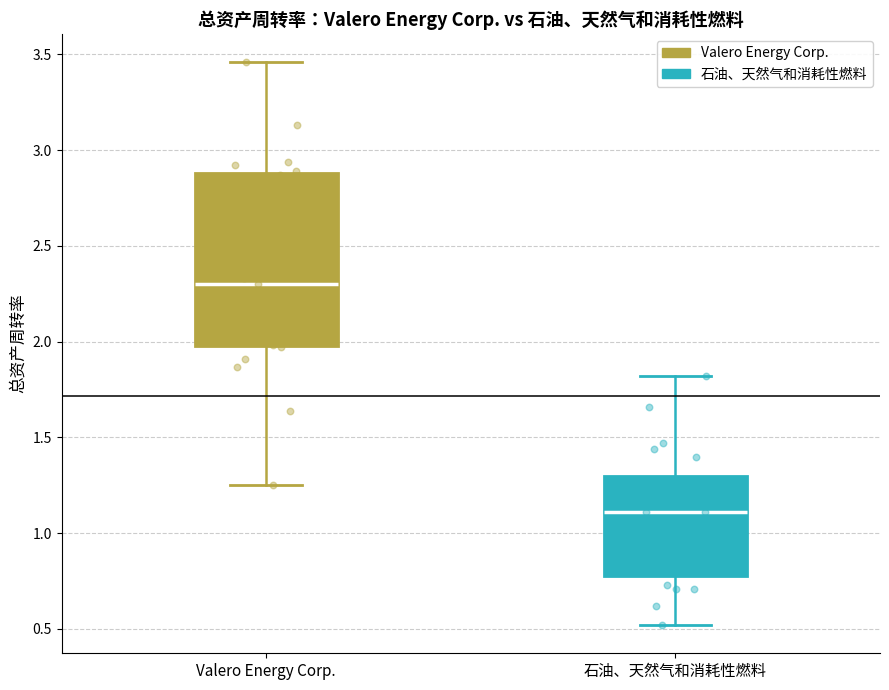

Reading left to right, read every box against the y-axis: the position of its median line, the range the box covers, and the ends of its whiskers. The values are not printed on the chart, so give them approximately, as read against the axis.

Valero Energy Corp.: median 2.30, box 2.00 to 2.90, whiskers 1.25 to 3.45
石油、天然气和消耗性燃料: median 1.10, box 0.80 to 1.30, whiskers 0.50 to 1.80